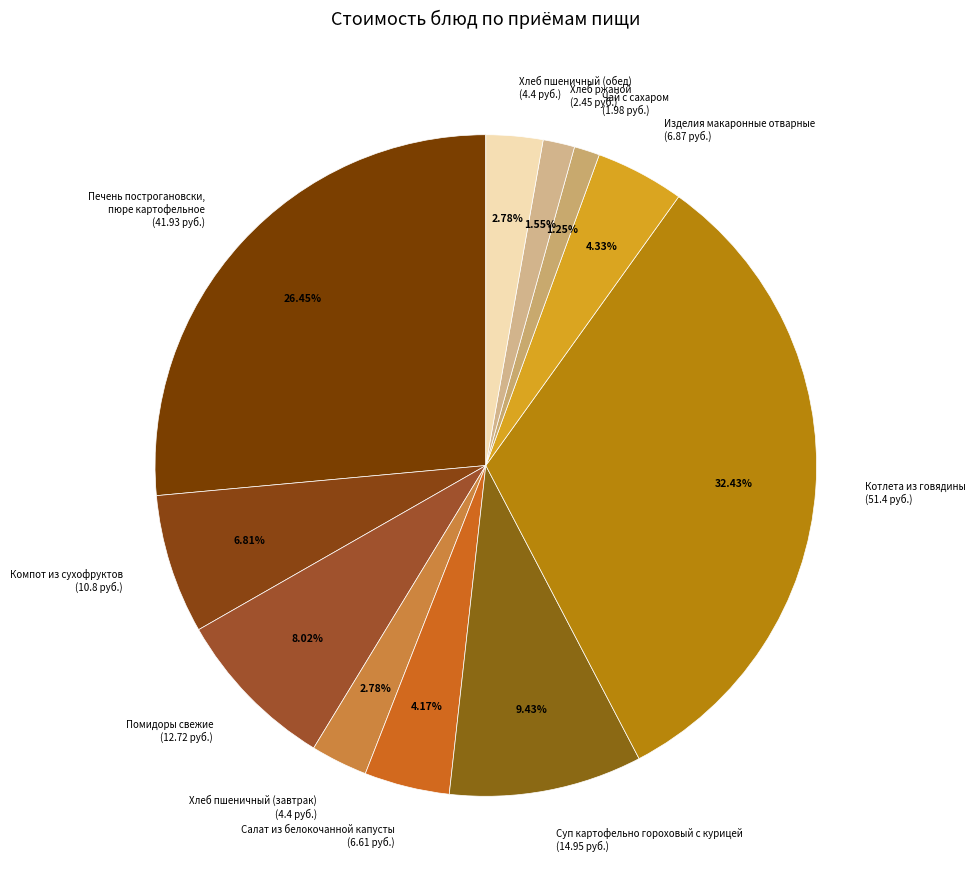

Count the number of slices in the pie.

11